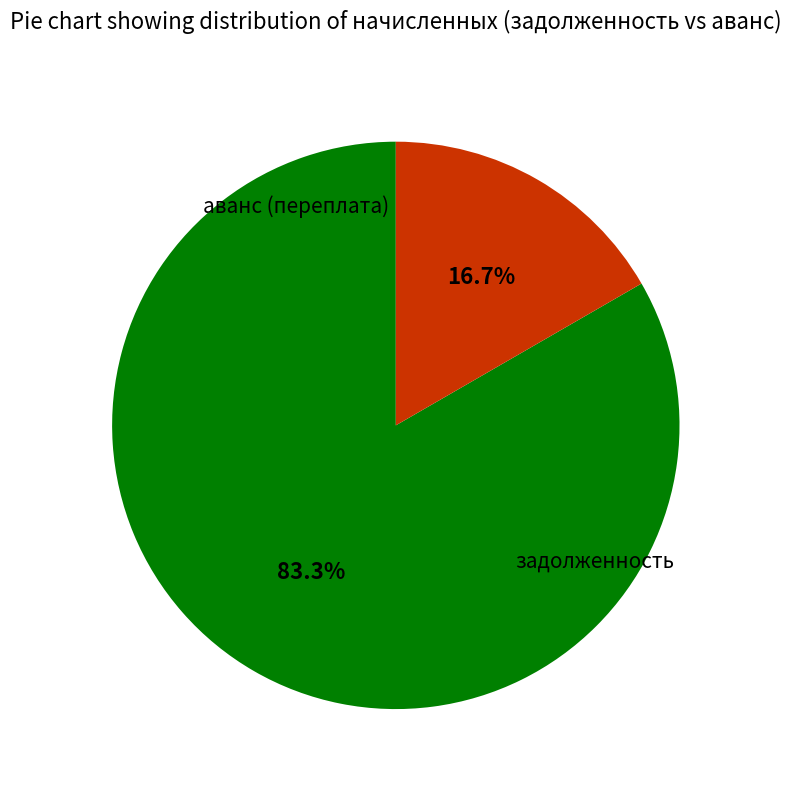

What is the smallest slice in the pie chart?

аванс (переплата)